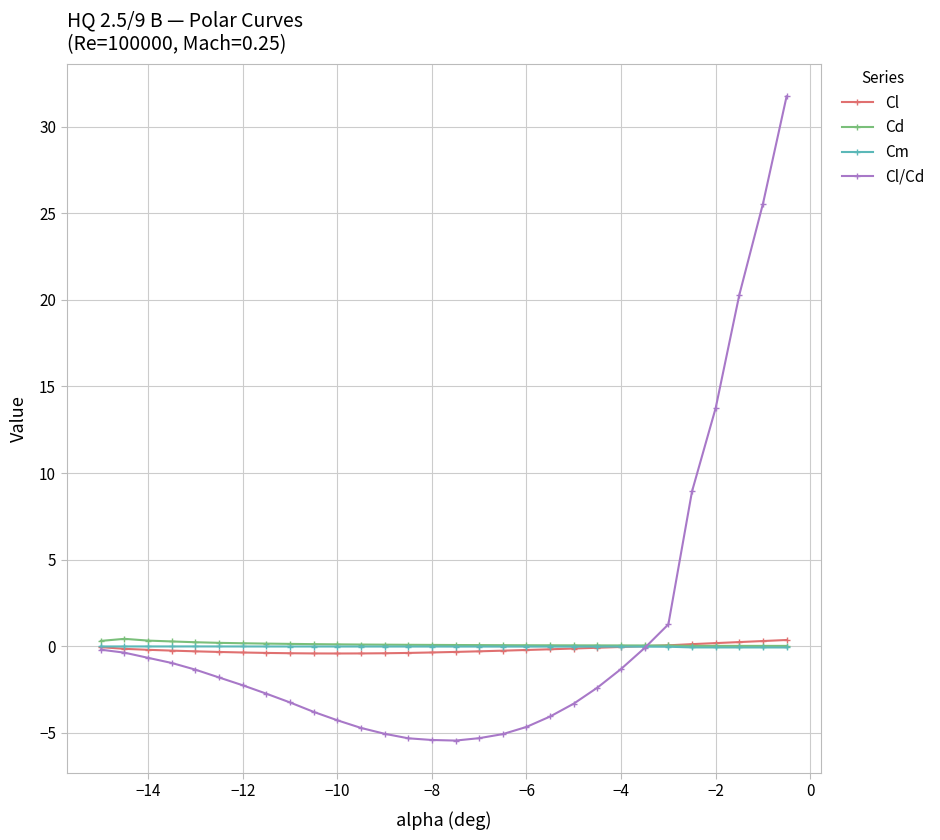

How many series are shown in this chart?

4